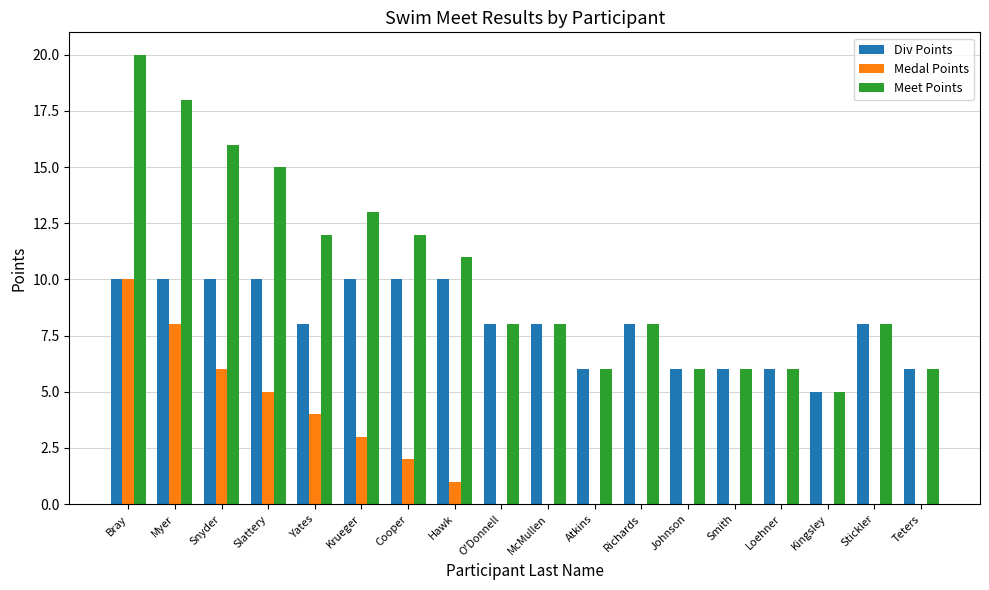

What is the total value across all series at Kingsley?

10